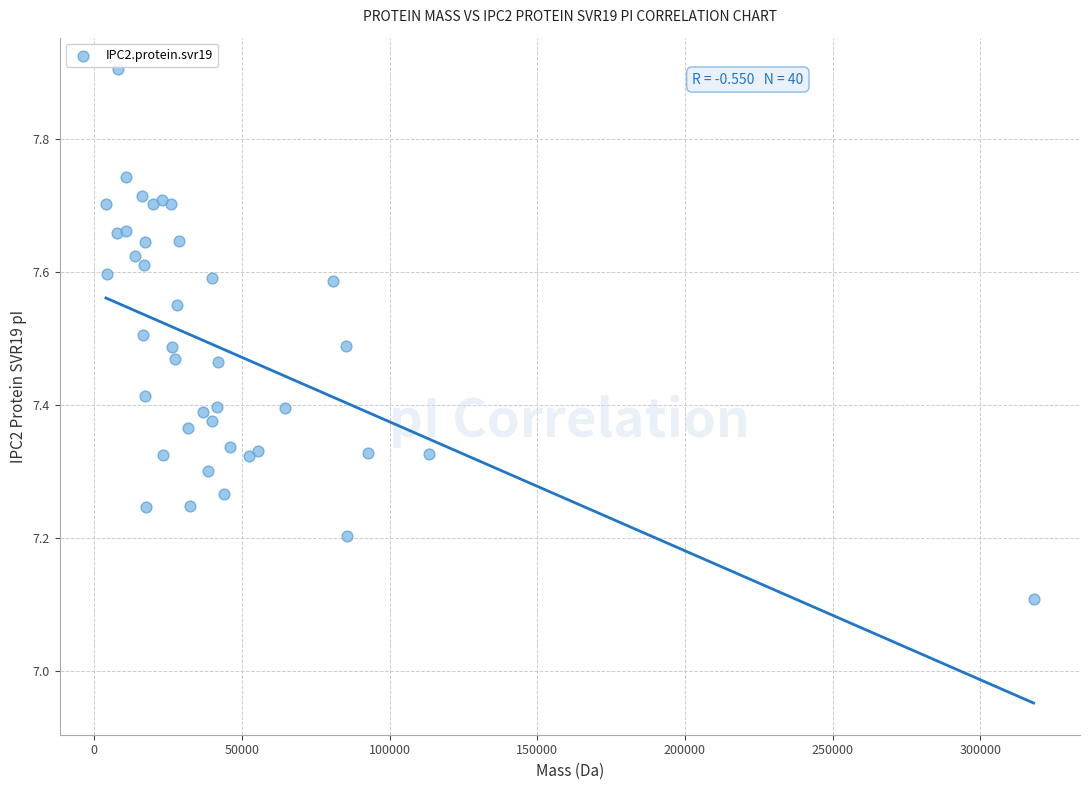

What Y value in the scatter plot is closest to 7?

7.1